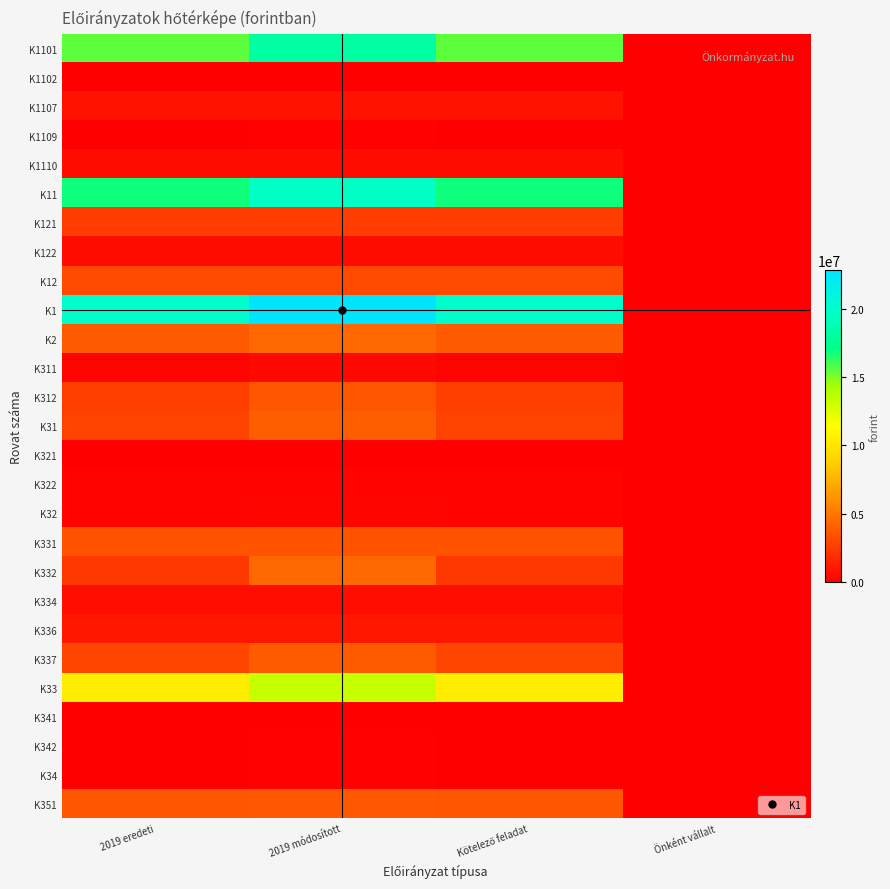

Reading left to right, extract all data points from this chart.

K1101: 2019 eredeti=15517510	2019 módosított=18226470	Kötelező feladat=15517510	Önként vállalt=0
K1102: 2019 eredeti=0	2019 módosított=0	Kötelező feladat=0	Önként vállalt=0
K1107: 2019 eredeti=800000	2019 módosított=800000	Kötelező feladat=800000	Önként vállalt=0
K1109: 2019 eredeti=0	2019 módosított=100000	Kötelező feladat=0	Önként vállalt=0
K1110: 2019 eredeti=538800	2019 módosított=538800	Kötelező feladat=538800	Önként vállalt=0
K11: 2019 eredeti=16856310	2019 módosított=19665270	Kötelező feladat=16856310	Önként vállalt=0
K121: 2019 eredeti=2590400	2019 módosított=2590400	Kötelező feladat=2590400	Önként vállalt=0
K122: 2019 eredeti=540000	2019 módosított=540000	Kötelező feladat=540000	Önként vállalt=0
K12: 2019 eredeti=3130400	2019 módosított=3130400	Kötelező feladat=3130400	Önként vállalt=0
K1: 2019 eredeti=19986710	2019 módosított=22795670	Kötelező feladat=19986710	Önként vállalt=0
K2: 2019 eredeti=3819332	2019 módosított=4391661	Kötelező feladat=3819332	Önként vállalt=0
K311: 2019 eredeti=150000	2019 módosított=378784	Kötelező feladat=150000	Önként vállalt=0
K312: 2019 eredeti=2650000	2019 módosított=3626695	Kötelező feladat=2650000	Önként vállalt=0
K31: 2019 eredeti=2800000	2019 módosított=4005479	Kötelező feladat=2800000	Önként vállalt=0
K321: 2019 eredeti=0	2019 módosított=30000	Kötelező feladat=0	Önként vállalt=0
K322: 2019 eredeti=200000	2019 módosított=200000	Kötelező feladat=200000	Önként vállalt=0
K32: 2019 eredeti=200000	2019 módosított=230000	Kötelező feladat=200000	Önként vállalt=0
K331: 2019 eredeti=3500000	2019 módosított=3500000	Kötelező feladat=3500000	Önként vállalt=0
K332: 2019 eredeti=2400000	2019 módosított=4400000	Kötelező feladat=2400000	Önként vállalt=0
K334: 2019 eredeti=600000	2019 módosított=600000	Kötelező feladat=600000	Önként vállalt=0
K336: 2019 eredeti=1010000	2019 módosított=1010000	Kötelező feladat=1010000	Önként vállalt=0
K337: 2019 eredeti=2930000	2019 módosított=3790000	Kötelező feladat=2930000	Önként vállalt=0
K33: 2019 eredeti=10440000	2019 módosított=13300000	Kötelező feladat=10440000	Önként vállalt=0
K341: 2019 eredeti=0	2019 módosított=0	Kötelező feladat=0	Önként vállalt=0
K342: 2019 eredeti=0	2019 módosított=55000	Kötelező feladat=0	Önként vállalt=0
K34: 2019 eredeti=0	2019 módosított=55000	Kötelező feladat=0	Önként vállalt=0
K351: 2019 eredeti=3630000	2019 módosított=3739783	Kötelező feladat=3630000	Önként vállalt=0